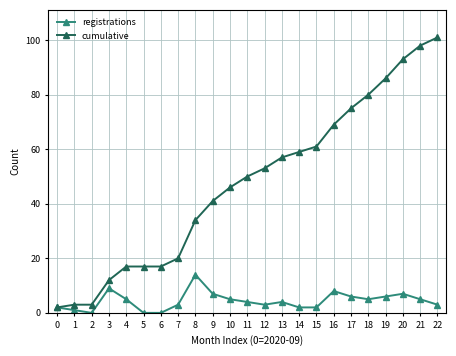

What is the value of the registrations point at the 12th from the left?

4